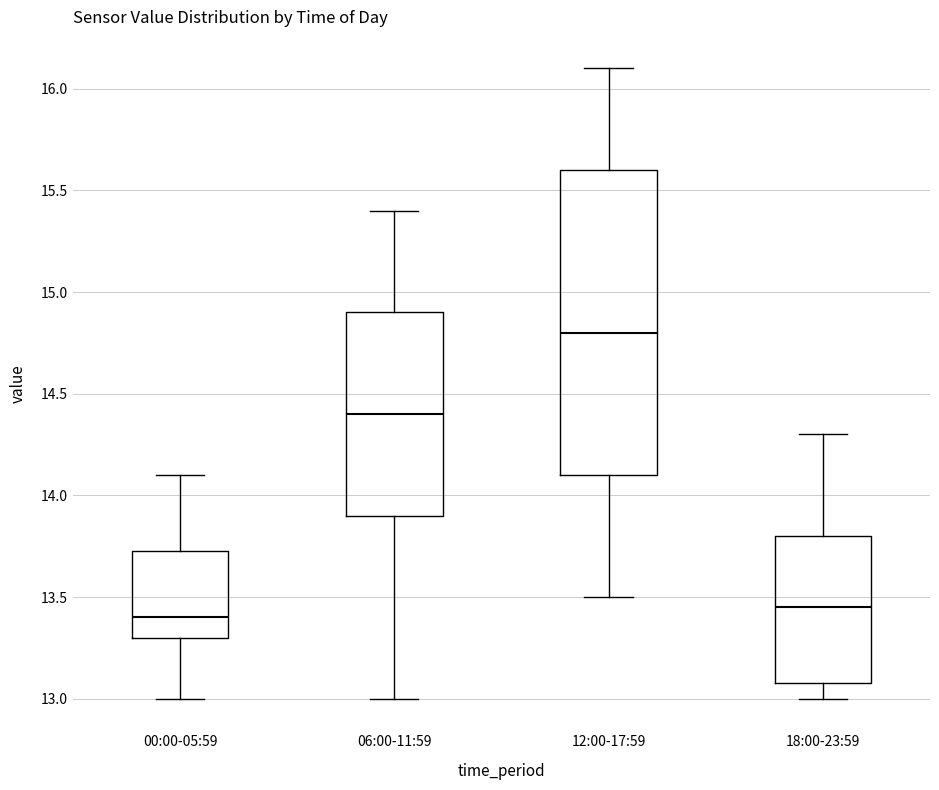

Where does the lower whisker of the box for 00:00-05:59 end on the y-axis? The values are not printed on the chart, so give them approximately, as read against the axis.

13.00